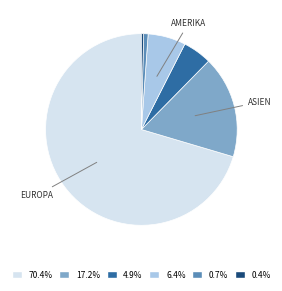

Does any single category account for the majority?

Yes